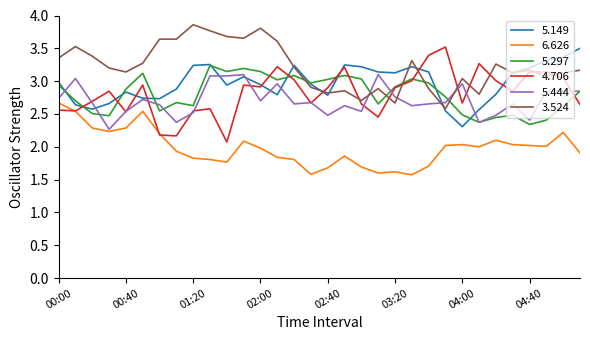

What is the greatest value displayed?

3.9